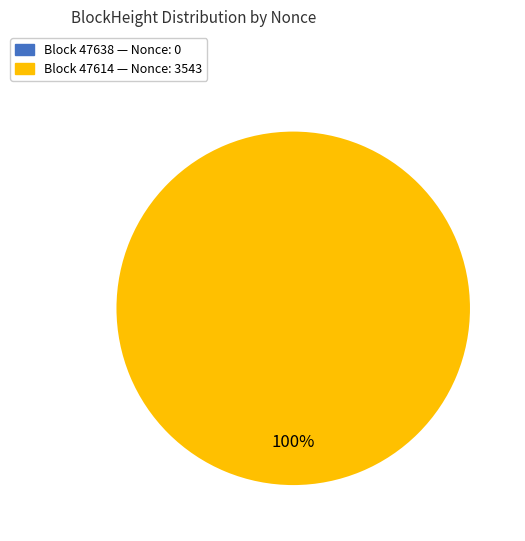

Does 47614 represent more than half of the total?

Yes